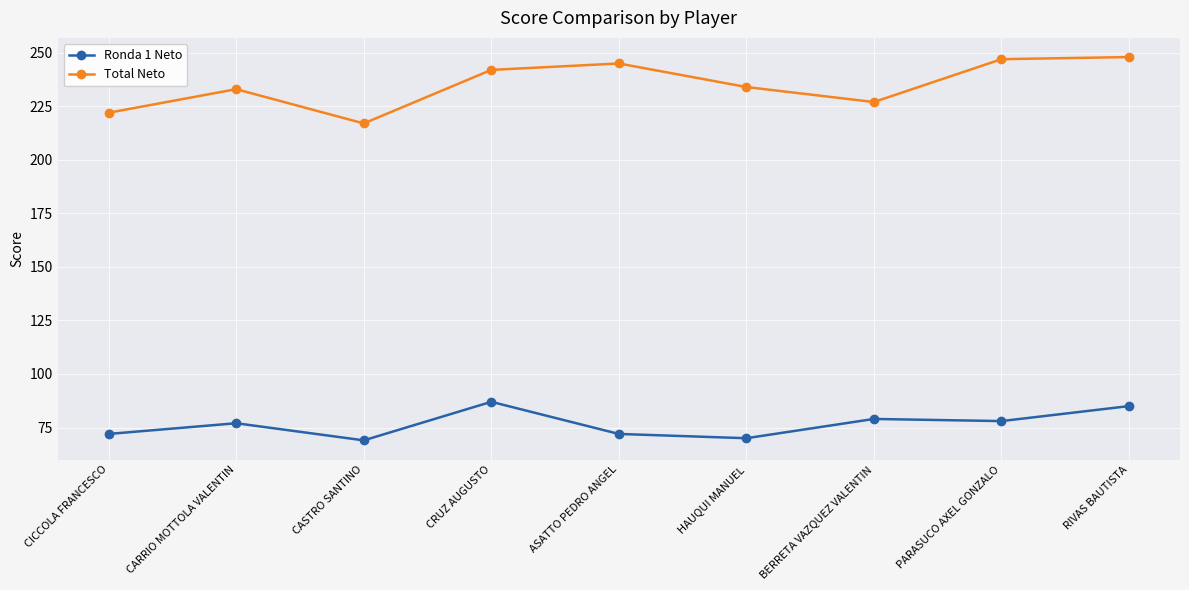

At which category does Ronda 1 Neto reach its first local valley?

CASTRO SANTINO